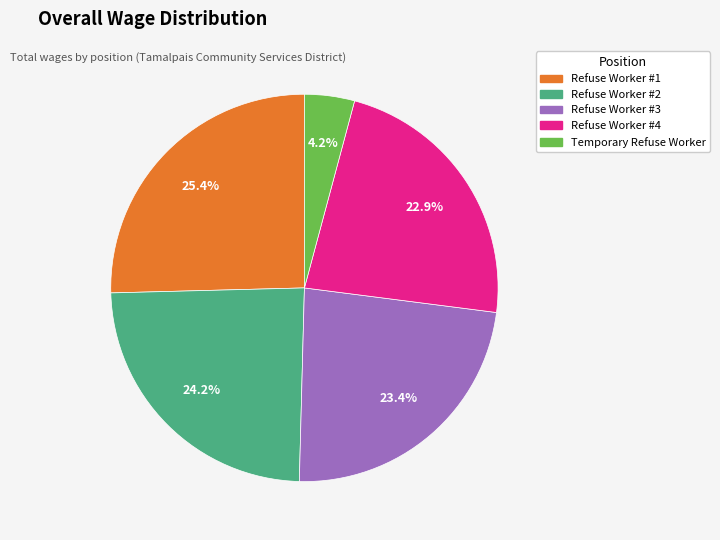

Is there a majority slice in this chart?

No